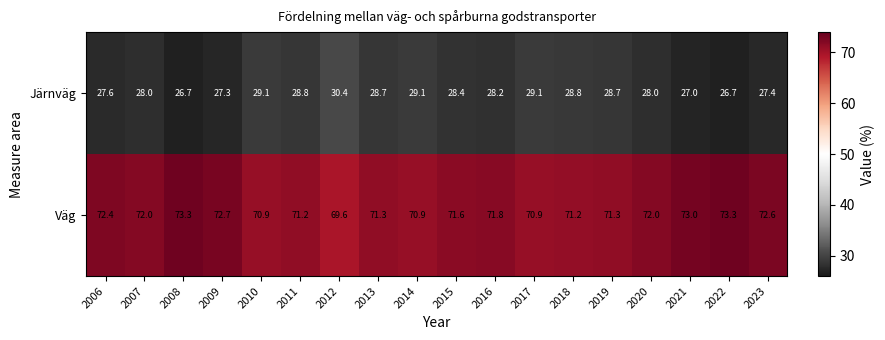

List the series in order of their overall mean, lowest first.

Järnväg, Väg